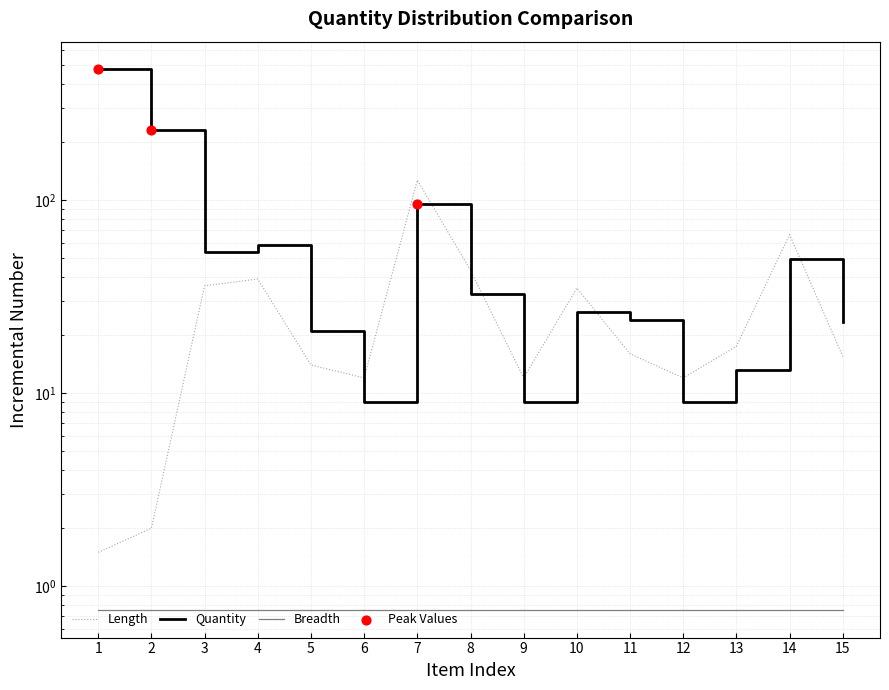

At how many categories does at least one series exceed 91?

3